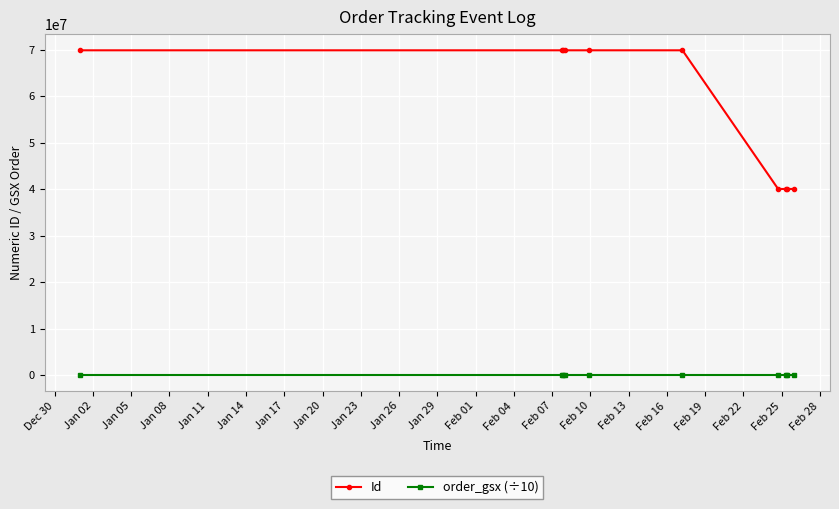

At how many categories does at least one series exceed 32712541?

10